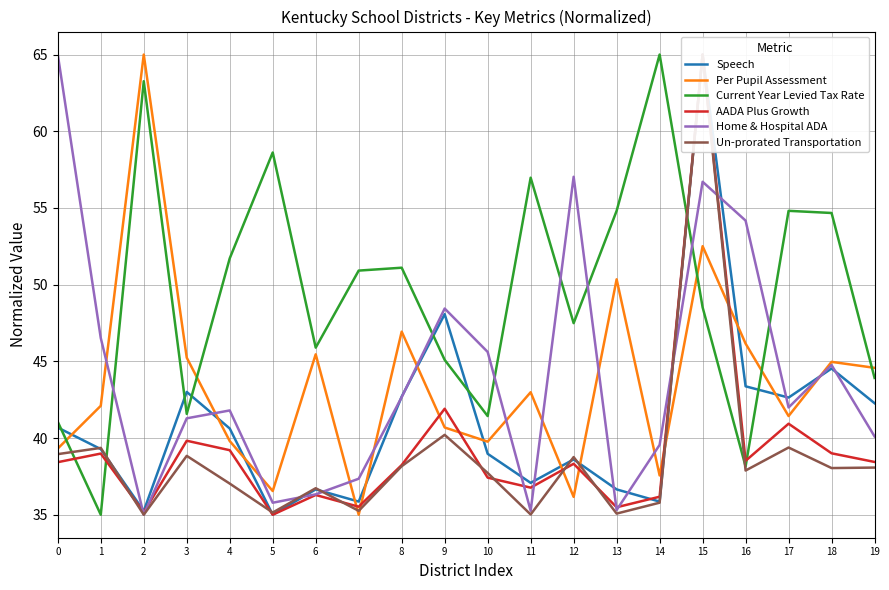

What are all the series names shown in the legend?

Speech, Per Pupil Assessment, Current Year Levied Tax Rate, AADA Plus Growth, Home & Hospital ADA, Un-prorated Transportation